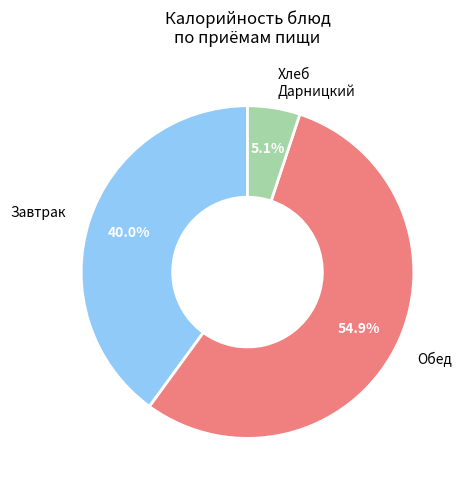

Is there a majority slice in this chart?

Yes